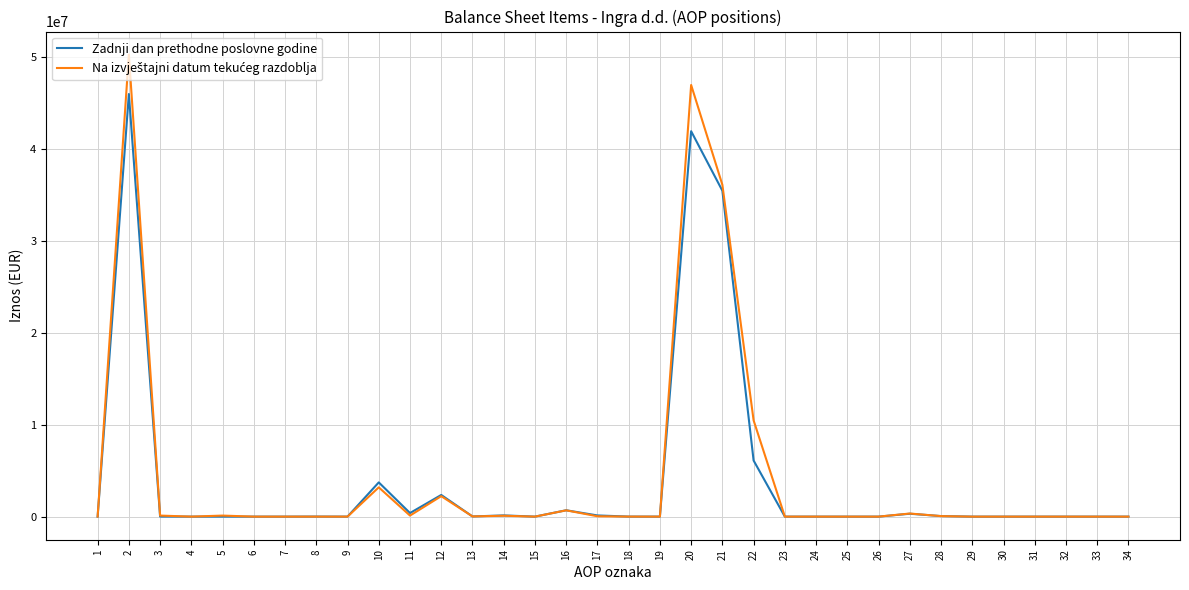

How many lines are shown in the chart?

2